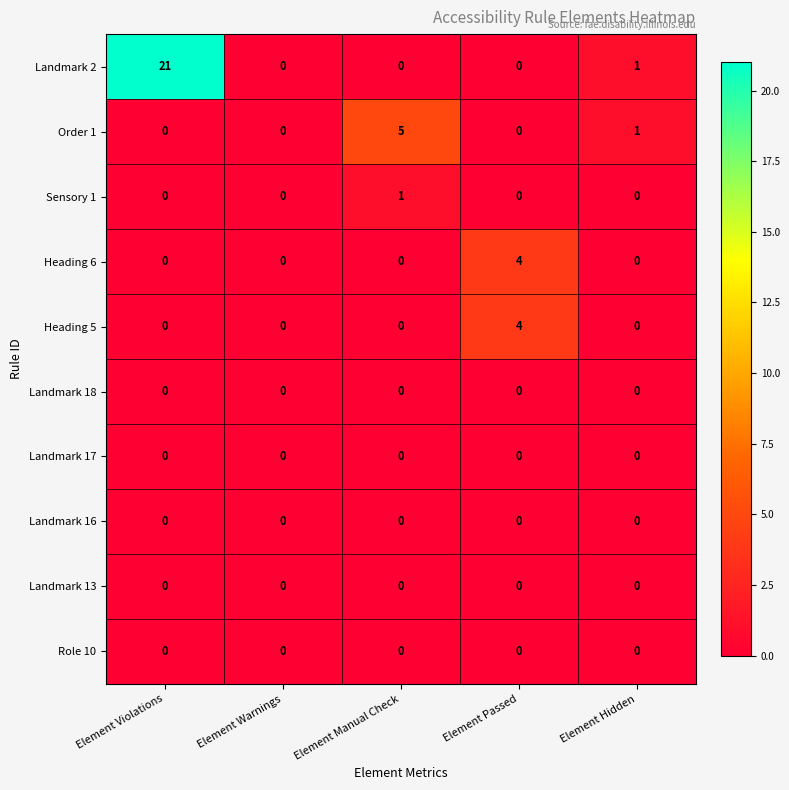

What is the difference between the maximum and minimum values in the Order 1 series?

5